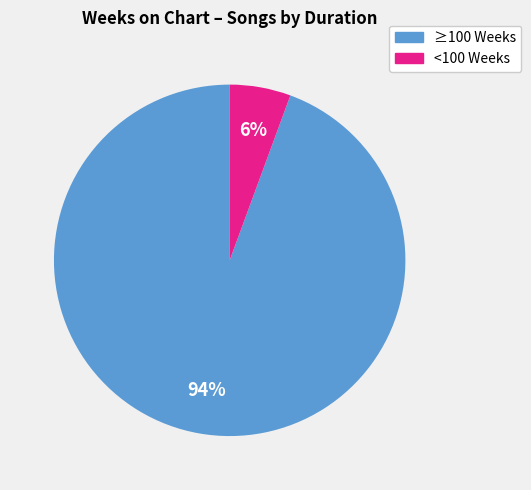

Do <100 Weeks and ≥100 Weeks together represent more than half of the pie?

Yes